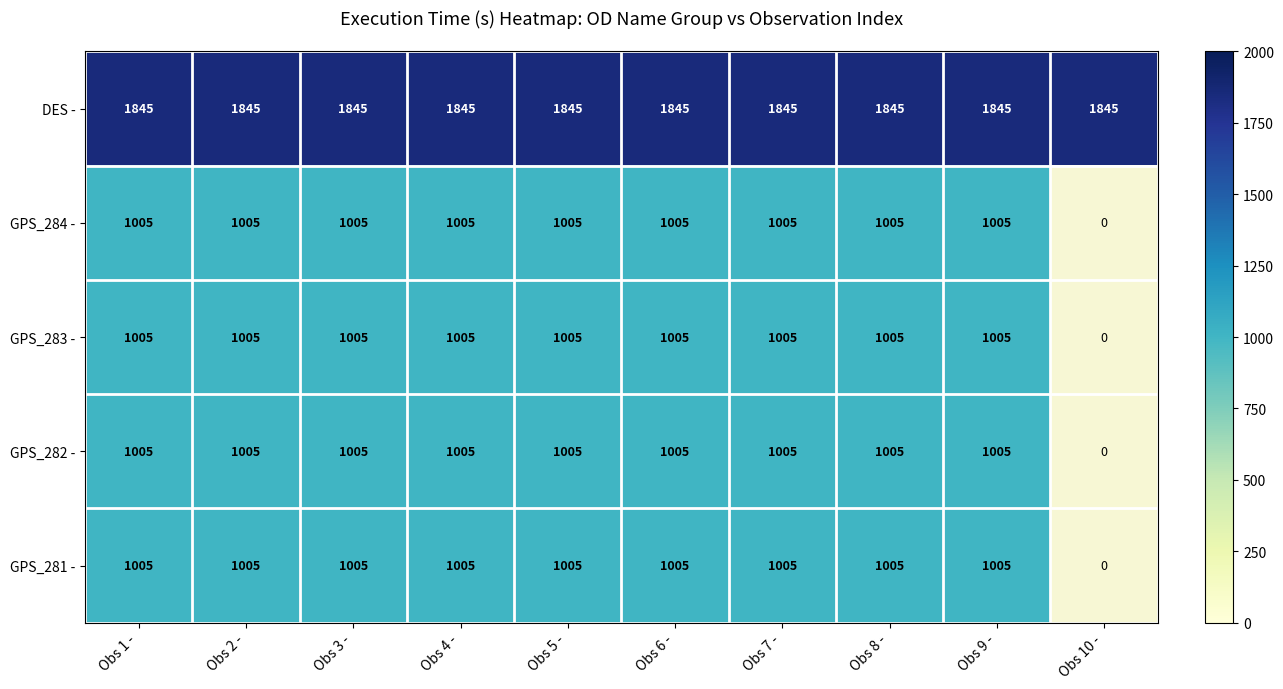

Is it true that GPS_281 - equals 1005 at Obs 1 -?

True